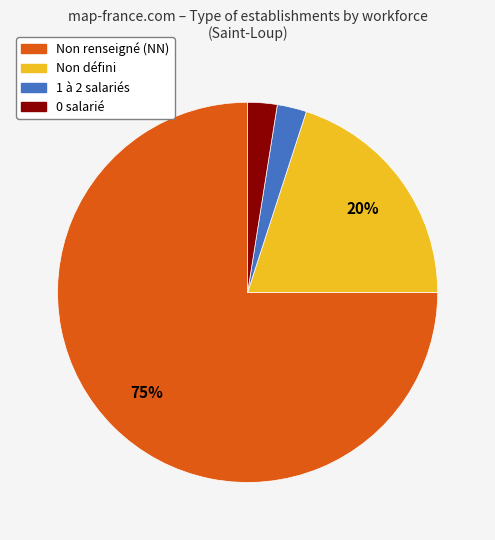

Count the number of slices in the pie.

4